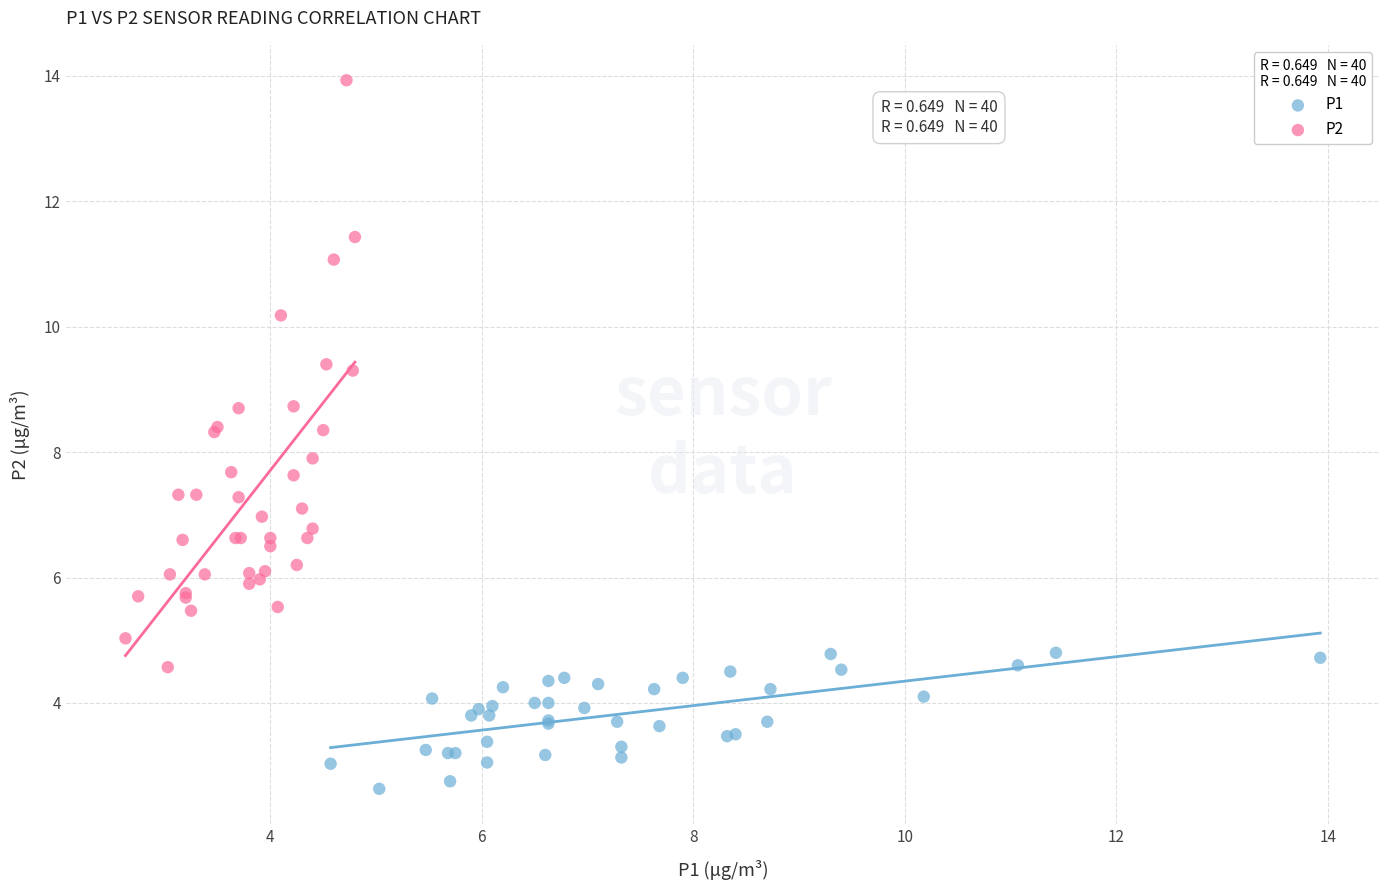

Which series reaches the maximum Y coordinate?

P2